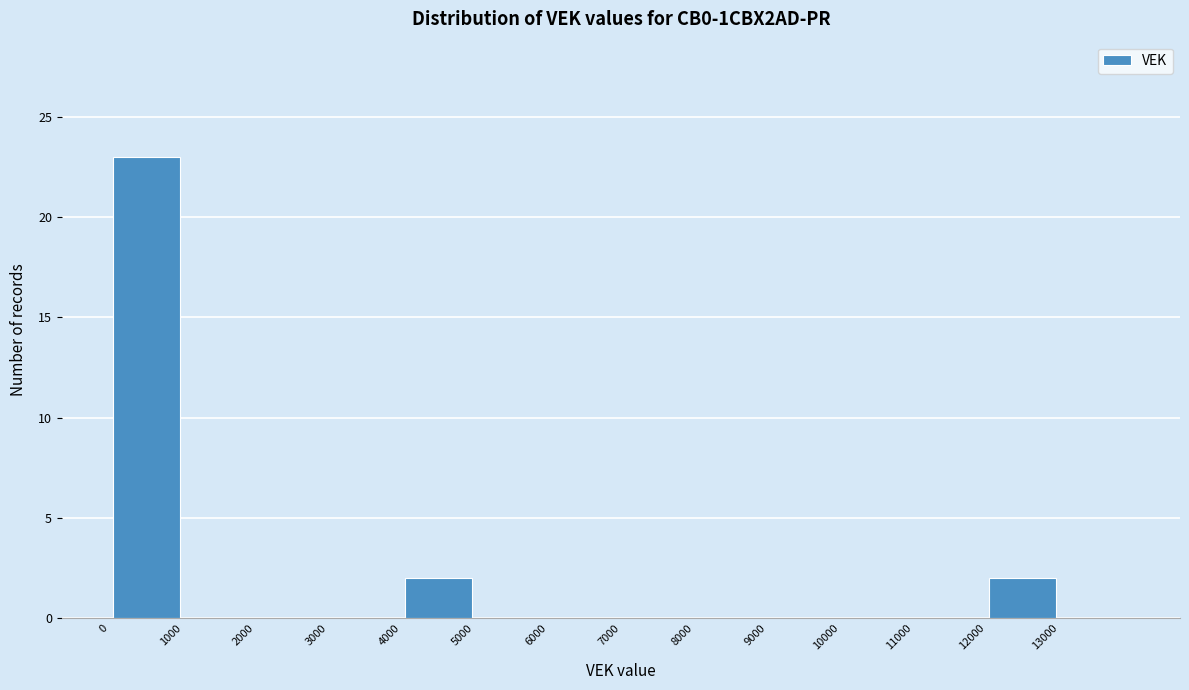

Over which range of the x-axis is the bar tallest?

0 to 1000